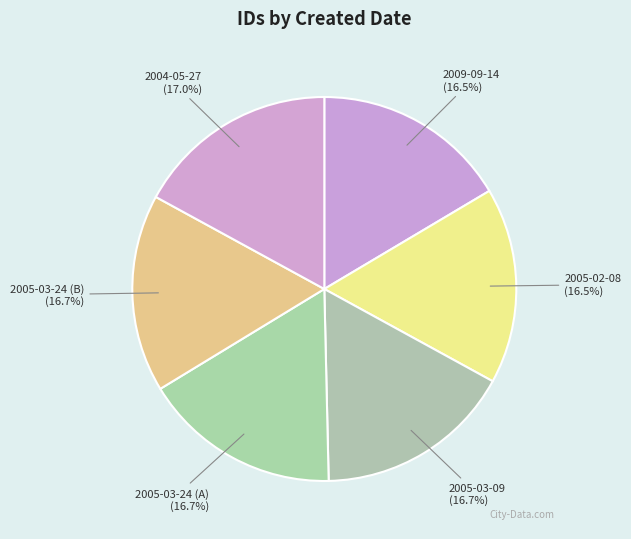

What is the ratio of the value at 2005-03-09 to the value at 2005-03-24 (A)?

1.0